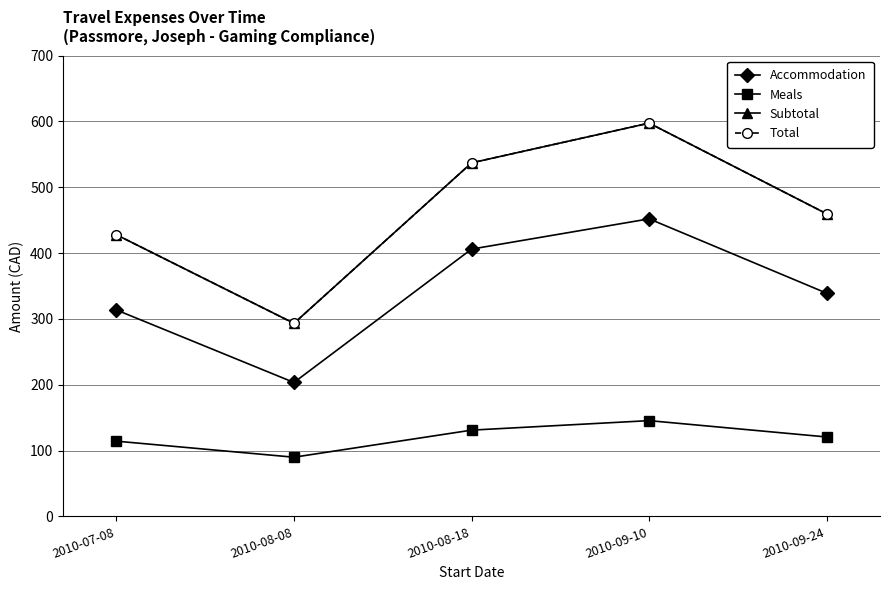

Does the chart display data point markers on the line(s)?

Yes